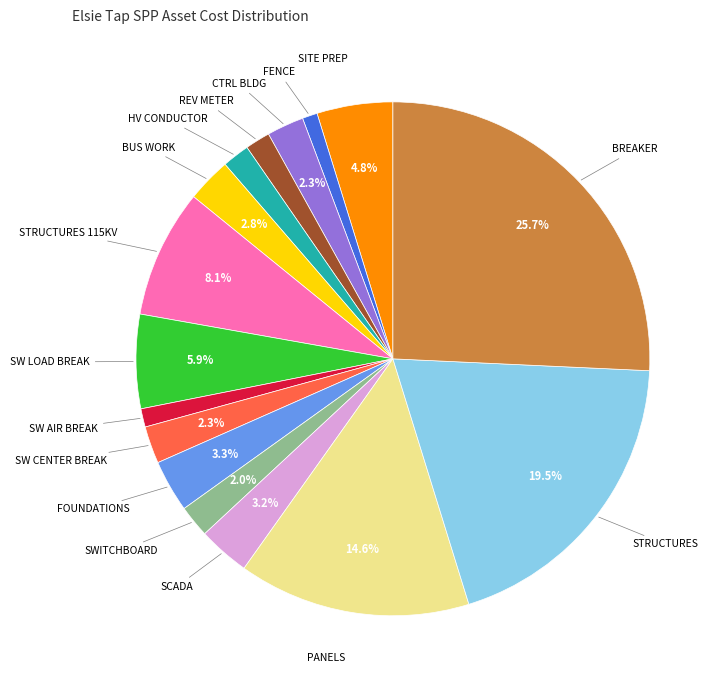

Does any single category account for the majority?

No